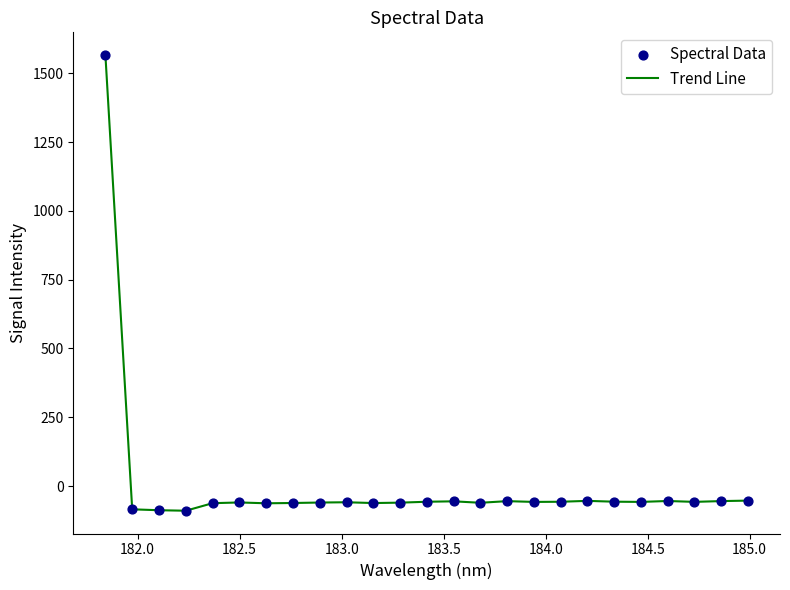

What is the difference between the maximum and minimum values?

1656.0